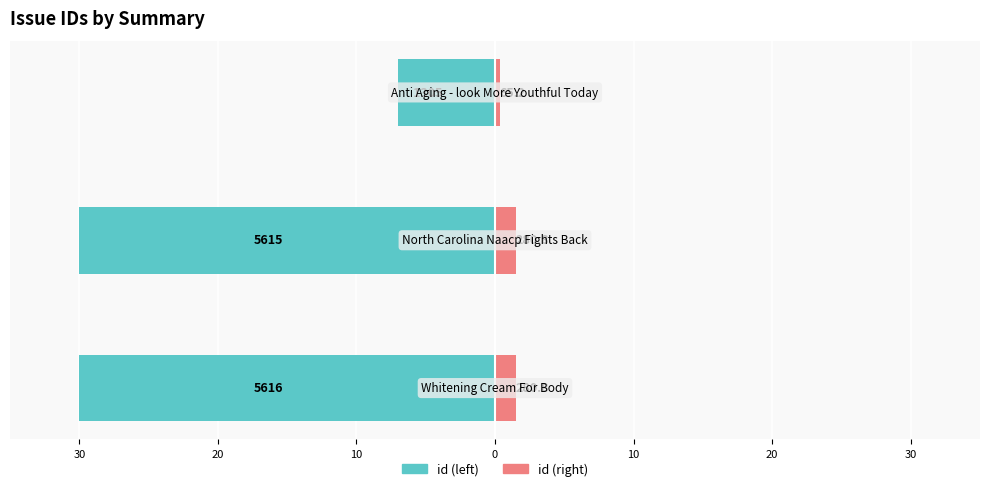

Which series changed the most between 40 and 20?

id (left)